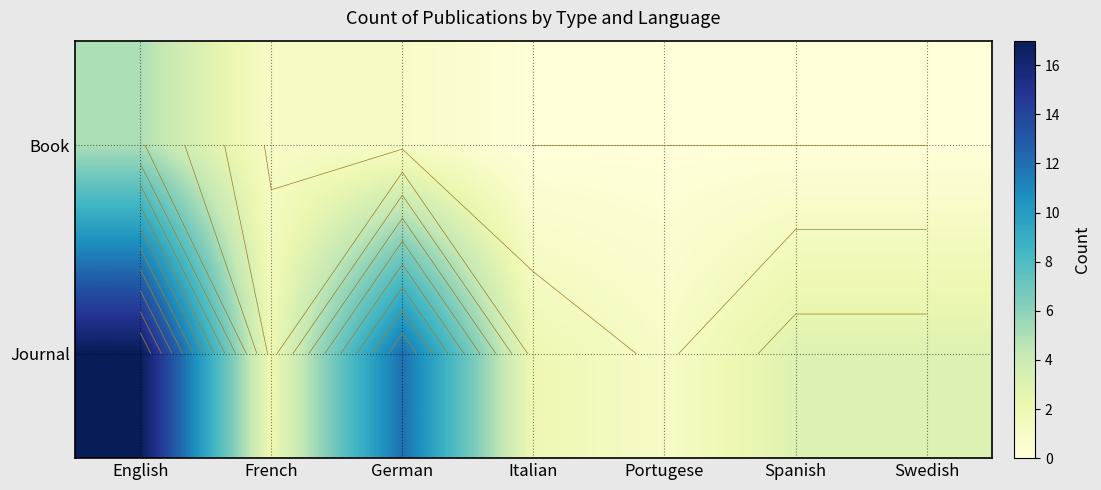

Rank the series by their average value, from lowest to highest.

Book, Journal